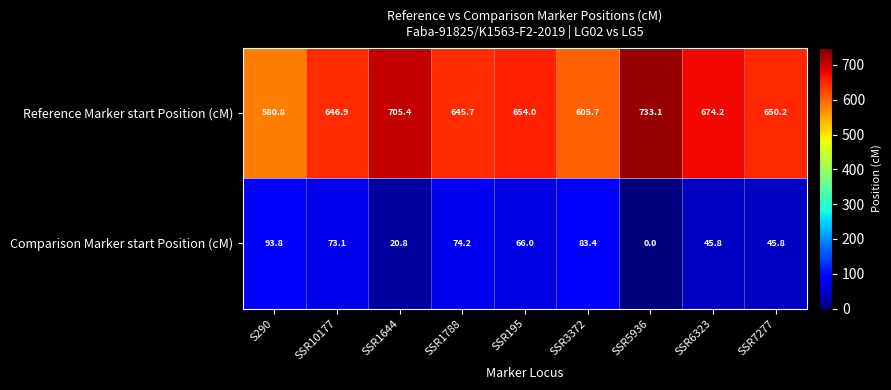

The Comparison Marker start Position (cM) series shows 87.9 at SSR195. True or false?

False